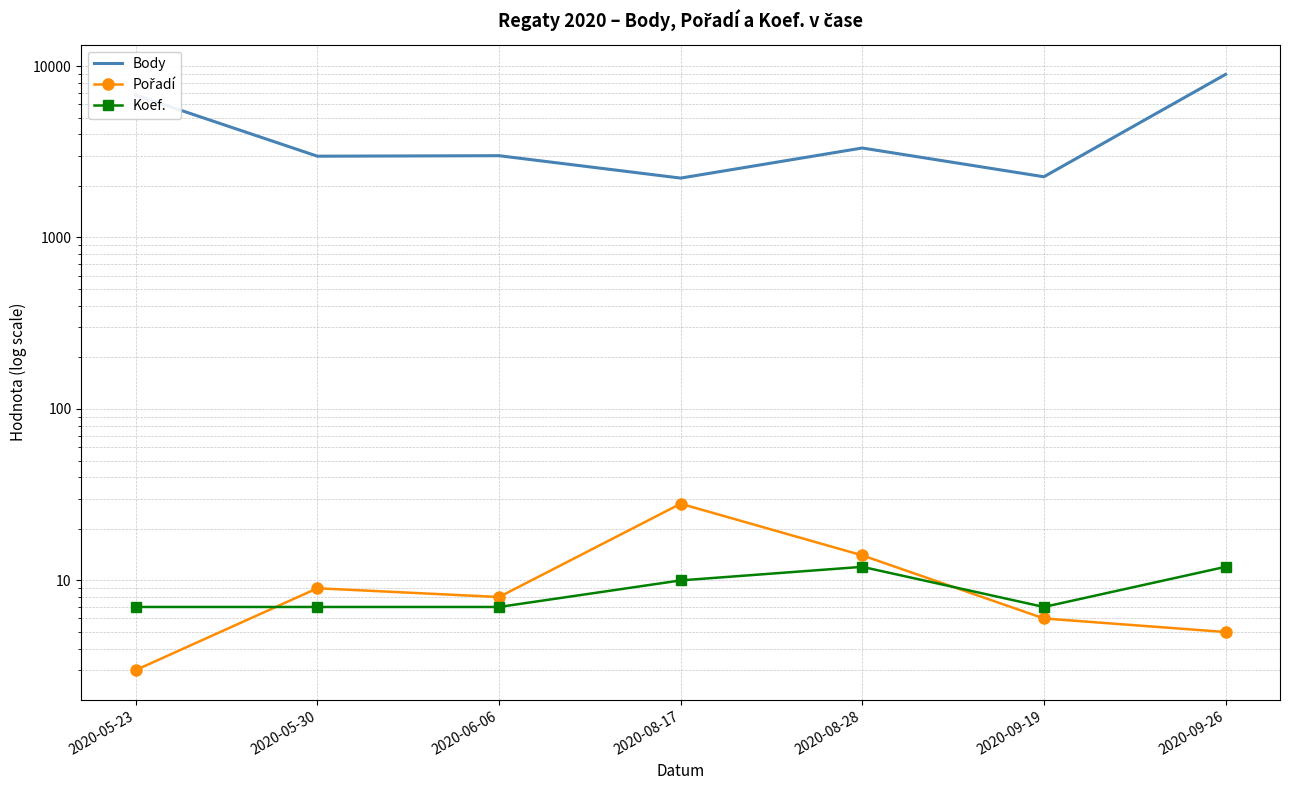

True or false: Body and Koef. intersect in this chart.

False